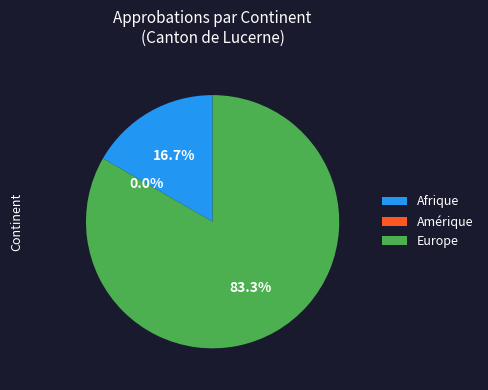

Rank the categories by value from highest to lowest.

Europe, Afrique, Amérique